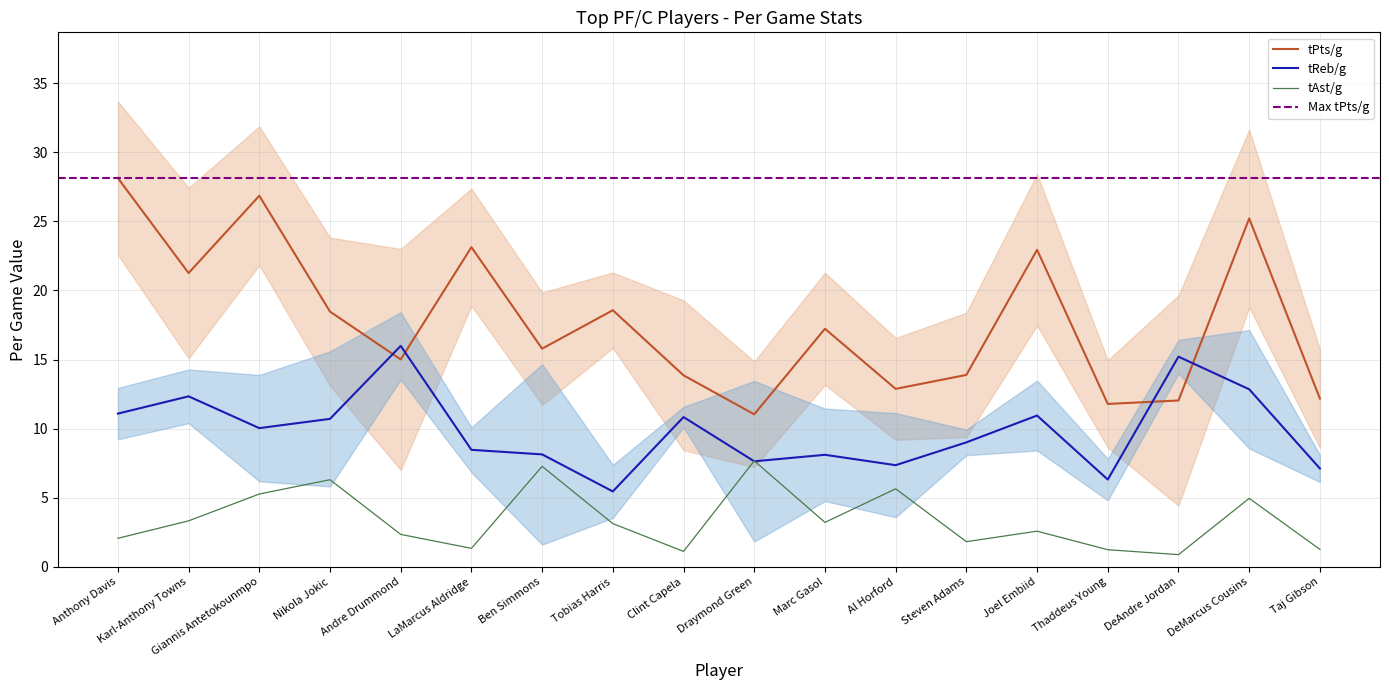

What is the sum of all tPts/g values?

320.3